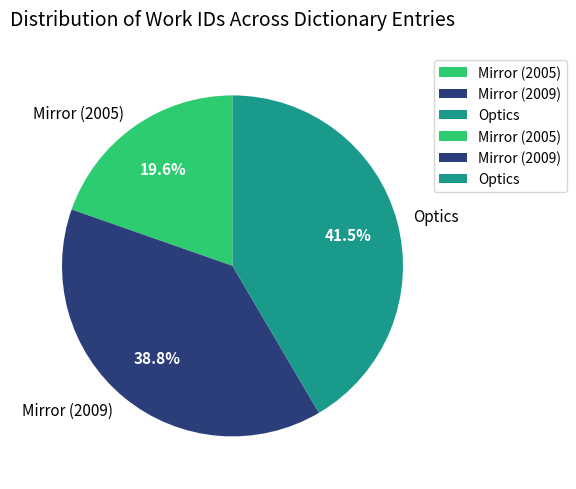

Is there any slice that represents more than half of the pie?

No